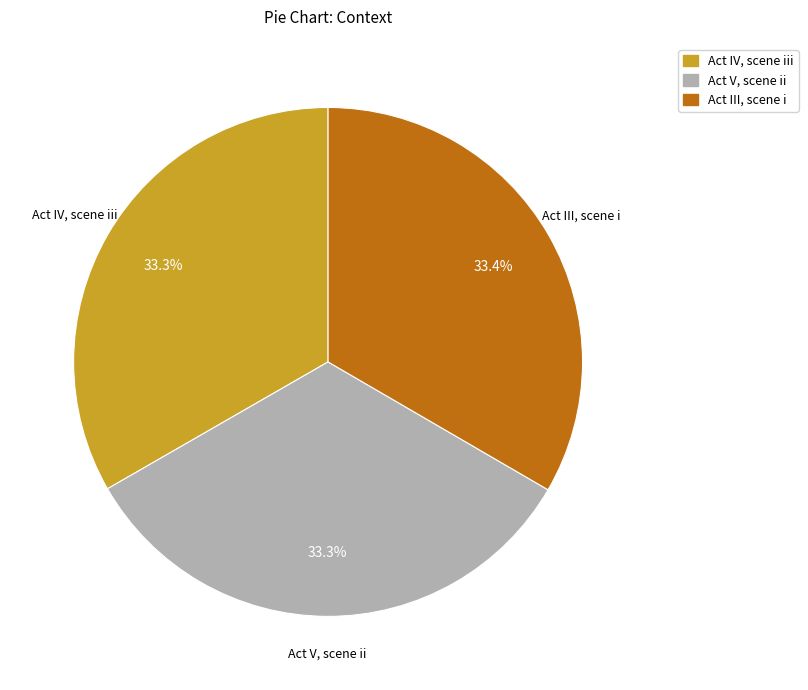

Approximately how many times larger is the value at Act IV, scene iii compared to Act V, scene ii?

1.0